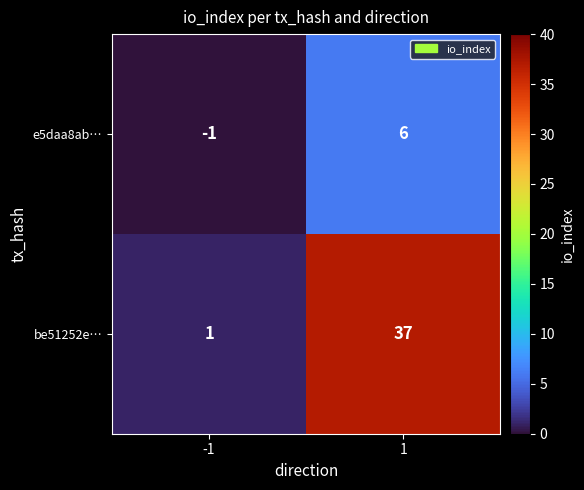

The value of e5daa8ab… at 1 is 6. True or false?

True